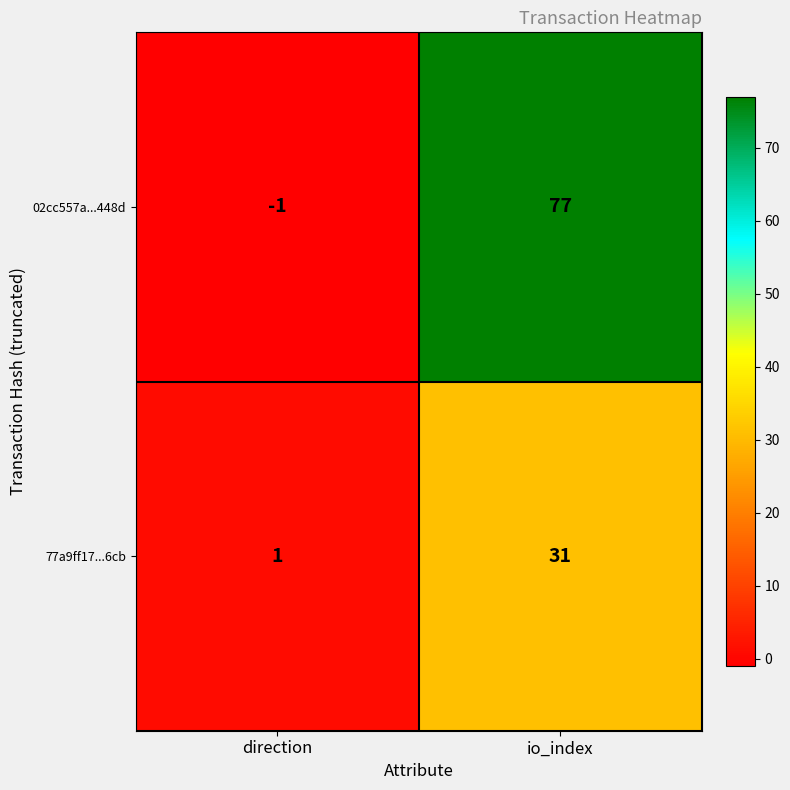

The value of 02cc557a...448d at io_index is 101. True or false?

False